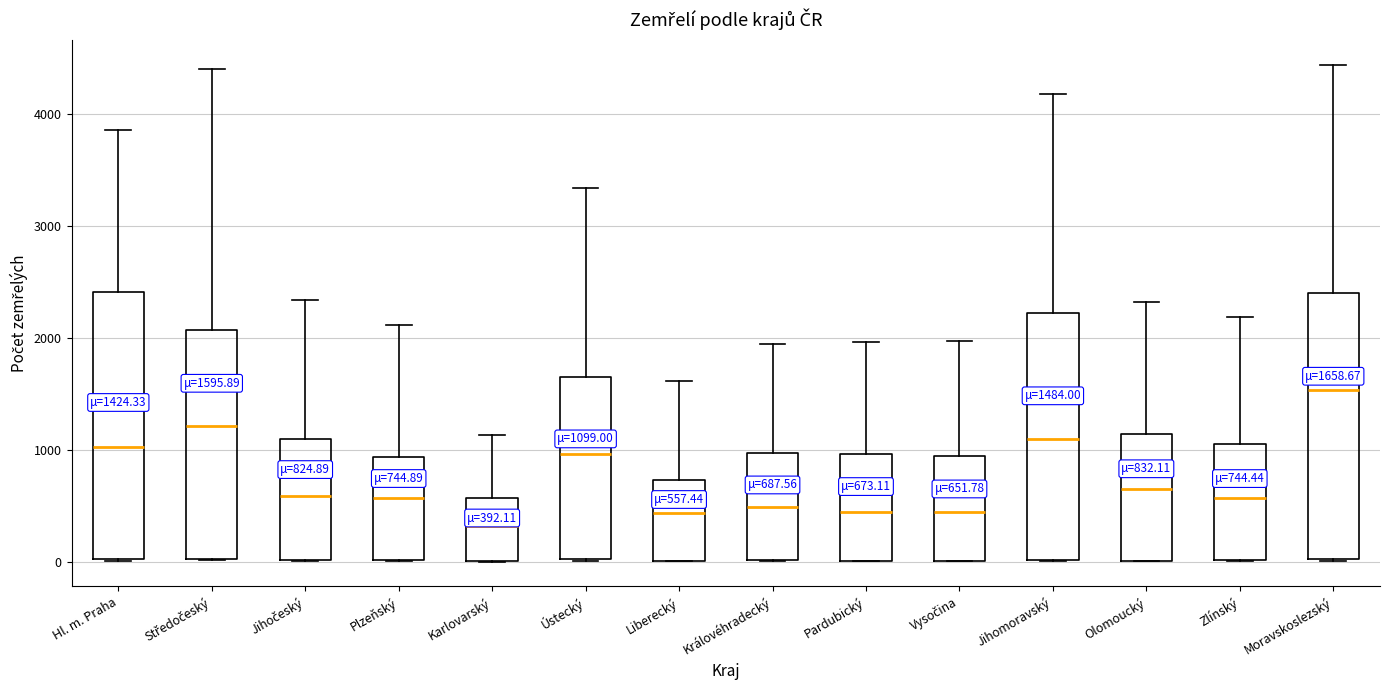

Which box's median line is the lowest?

Karlovarský